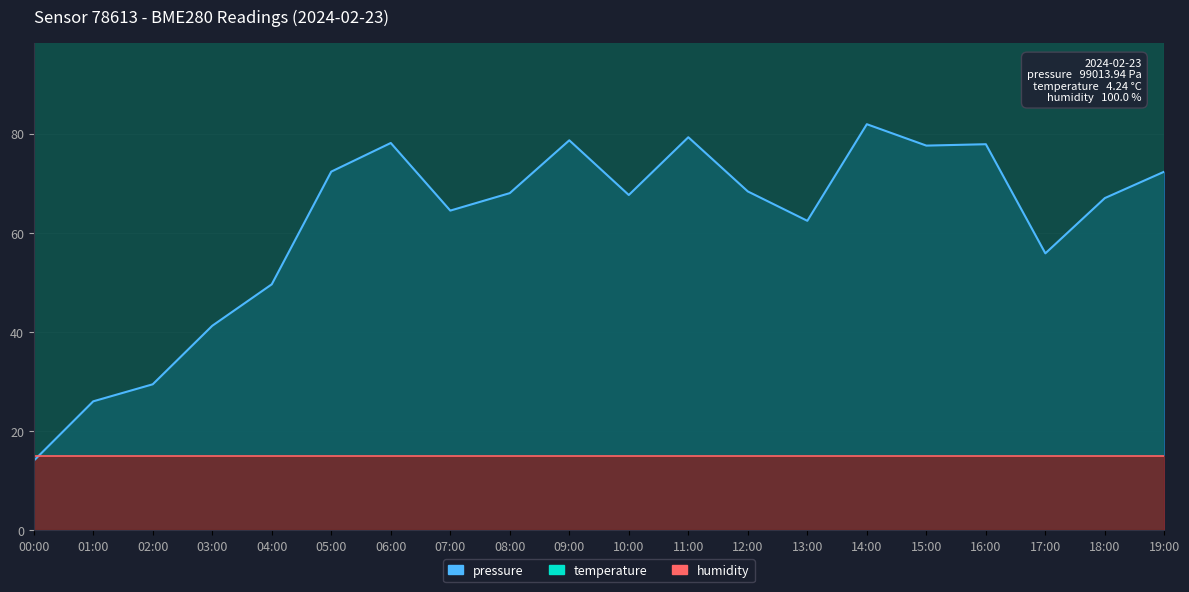

True or false: temperature has a value of 115.9 at 14:00.

False